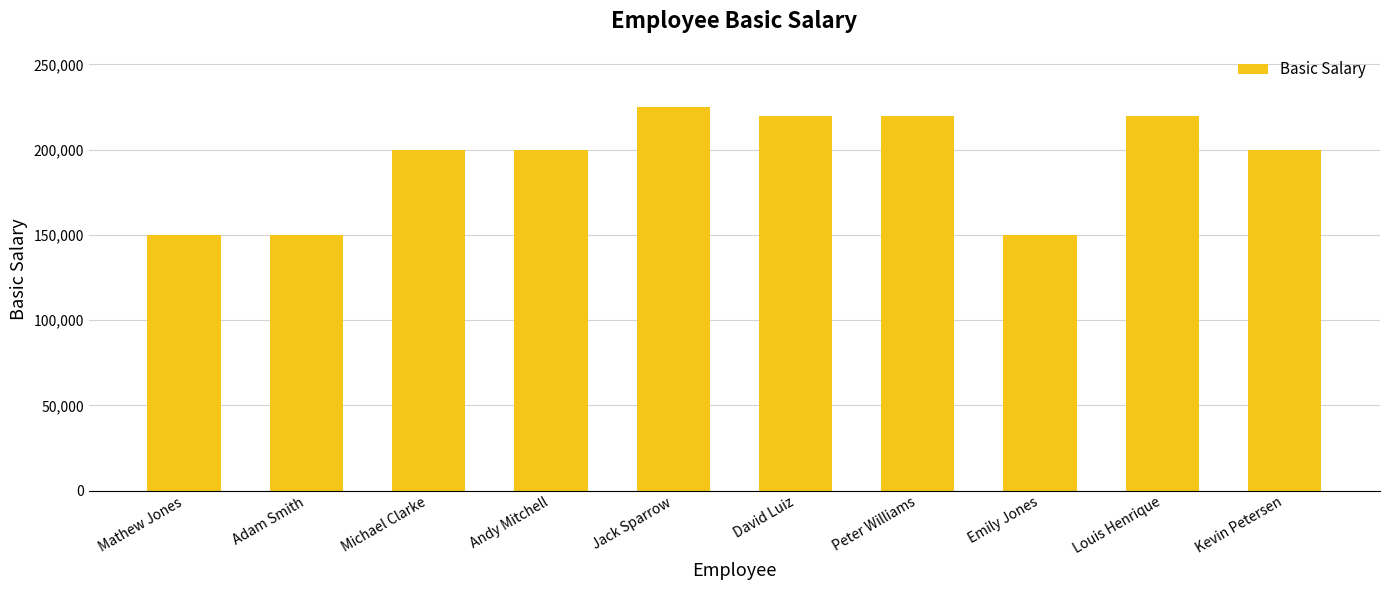

Read the value at Kevin Petersen.

200000